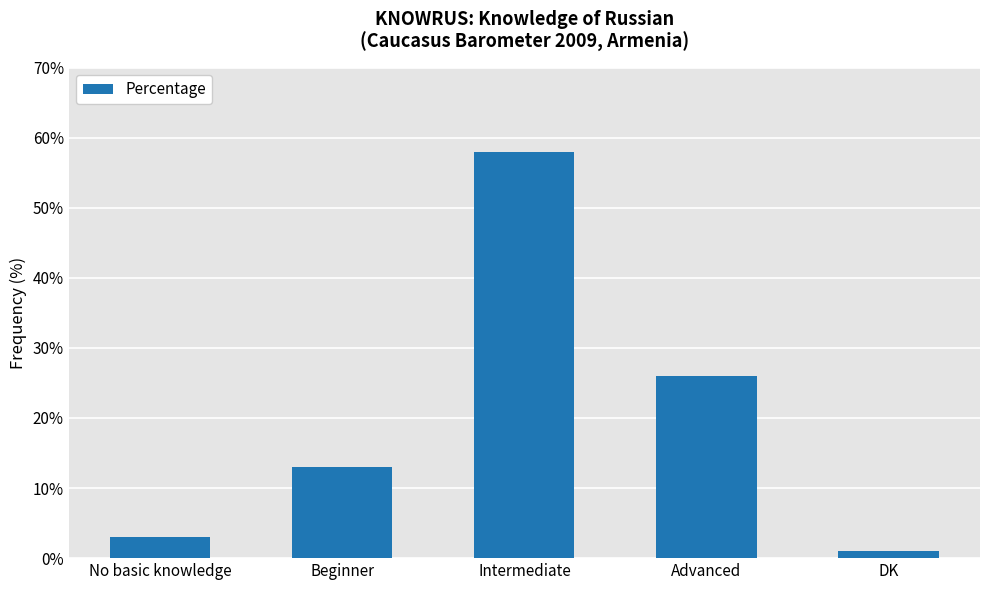

What is the minimum value shown in the chart?

1